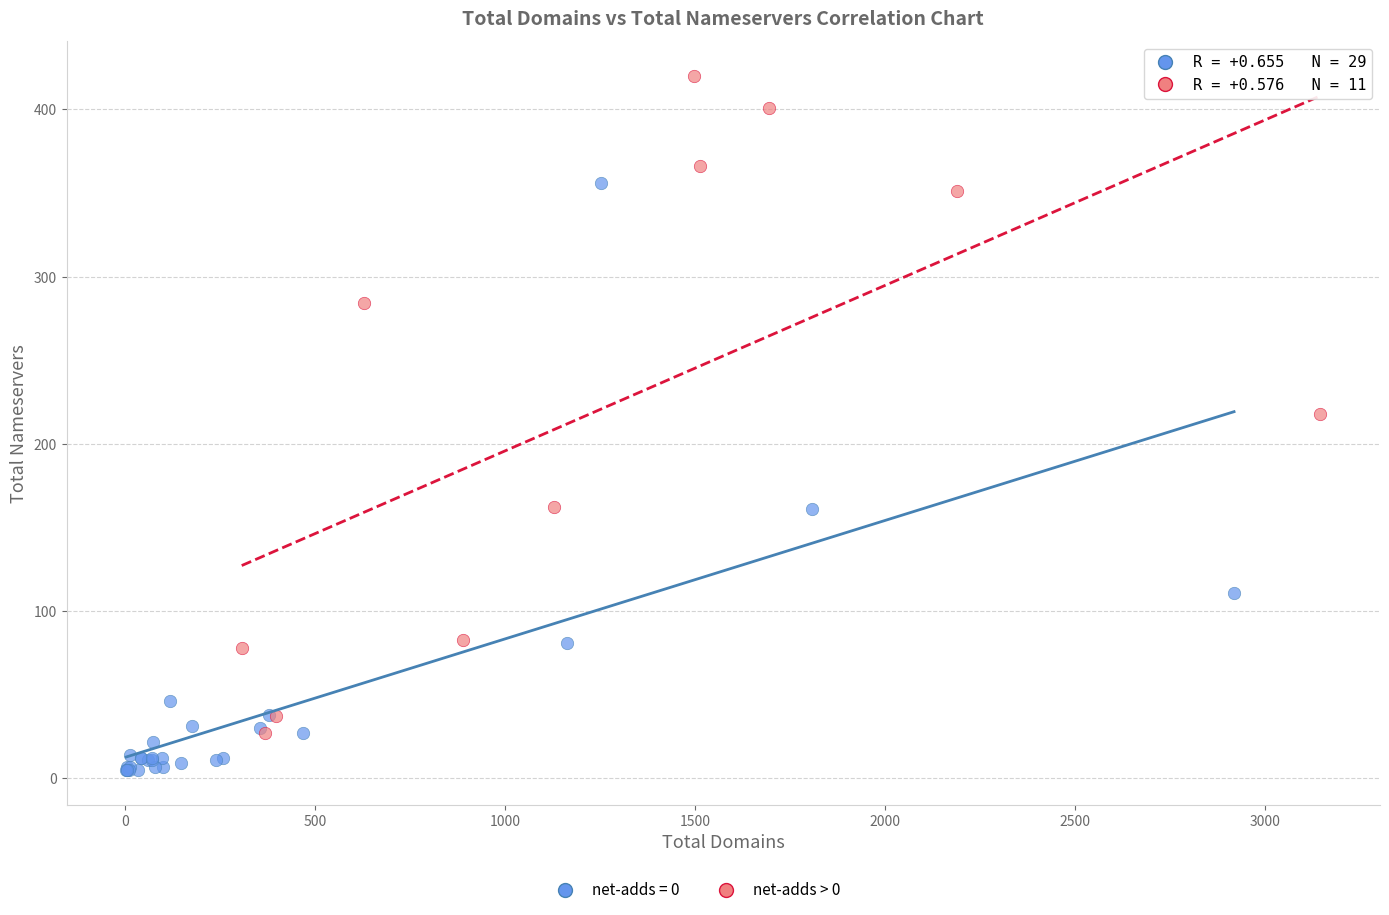

Which series reaches the minimum Y coordinate?

net-adds = 0